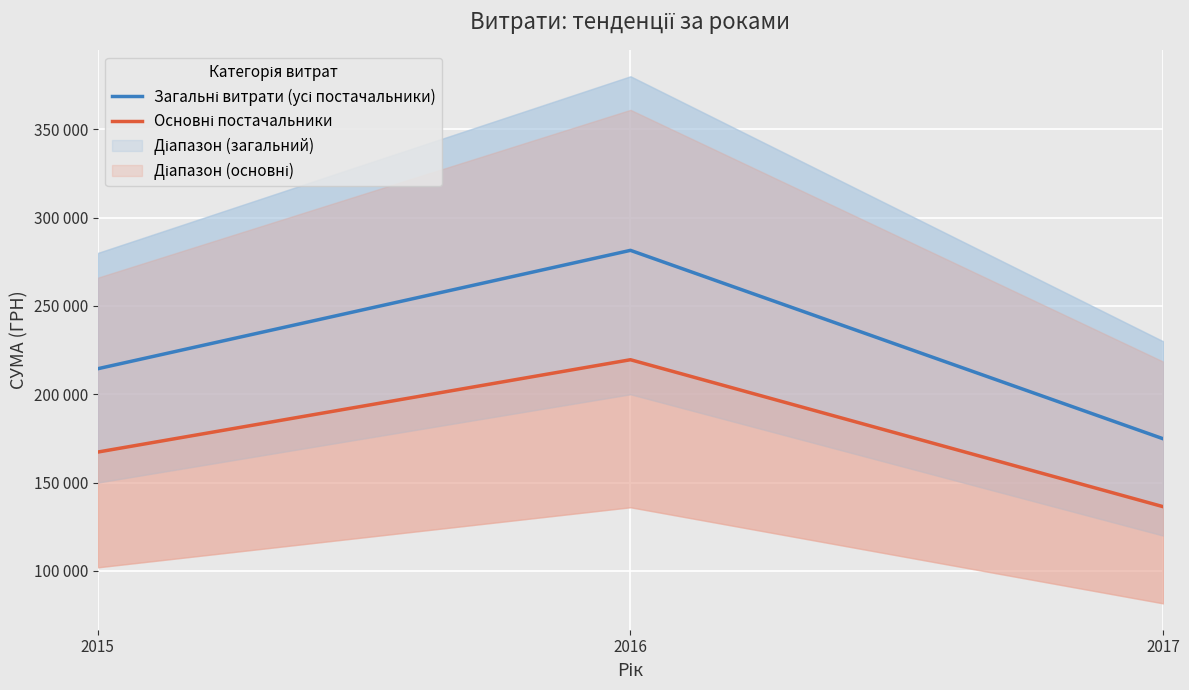

What is the average value of the Основні постачальники series?

174385.7